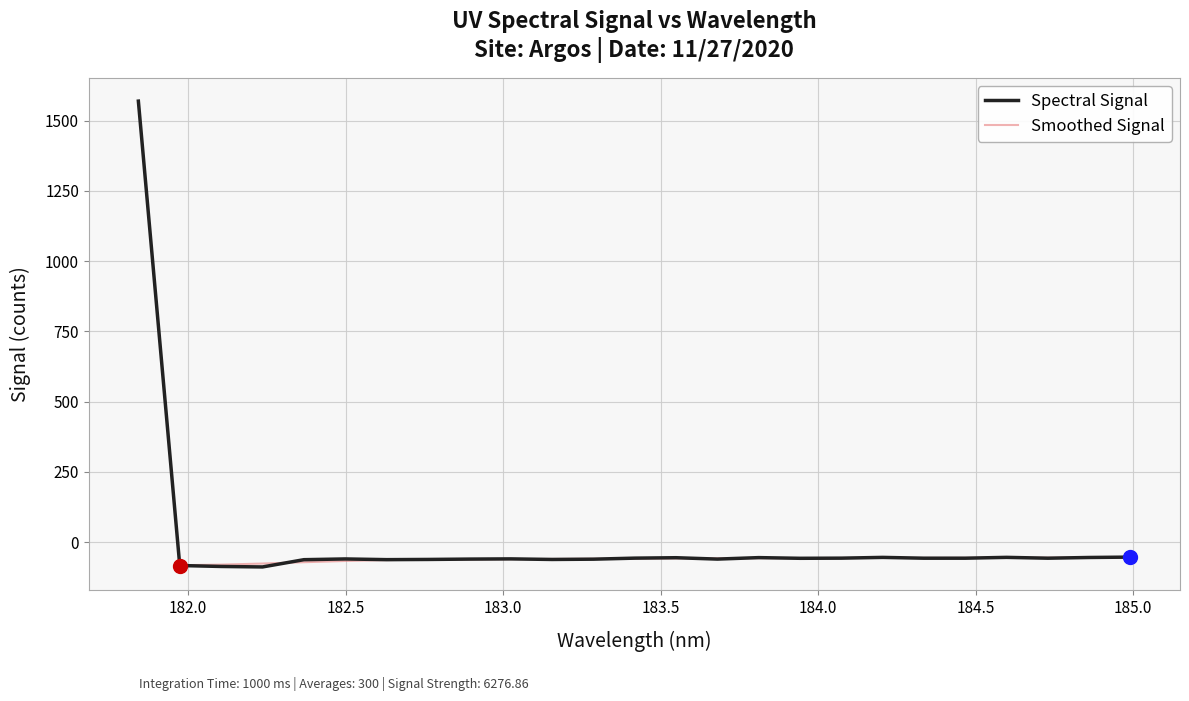

What is the smallest value displayed?

-88.6